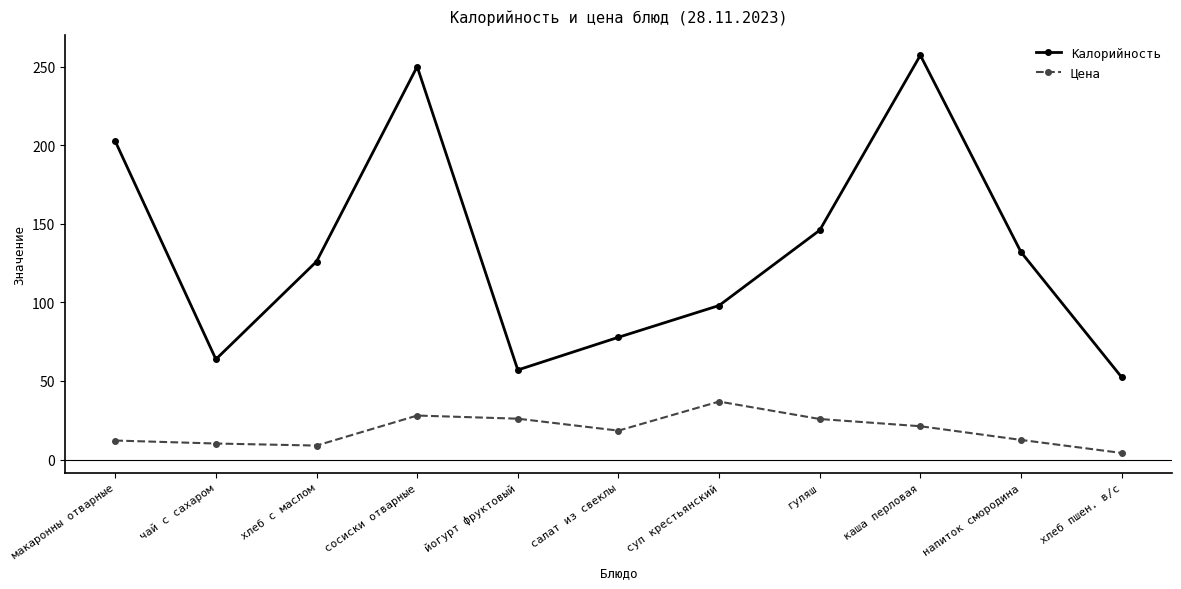

What is the label of the 5th point from the left?

йогурт фруктовый